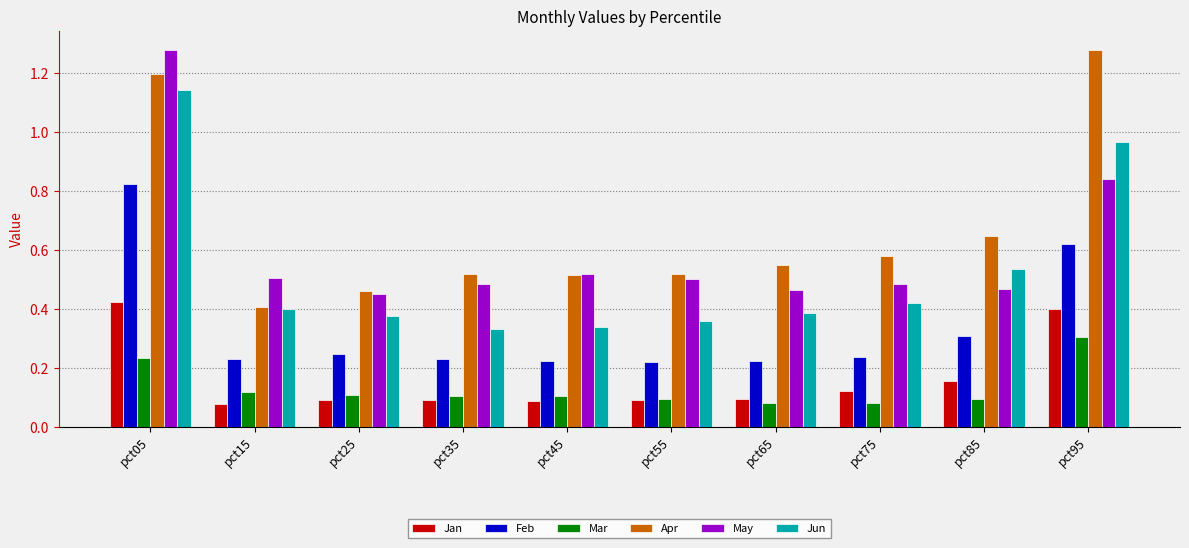

Does the chart contain stacked bars?

No